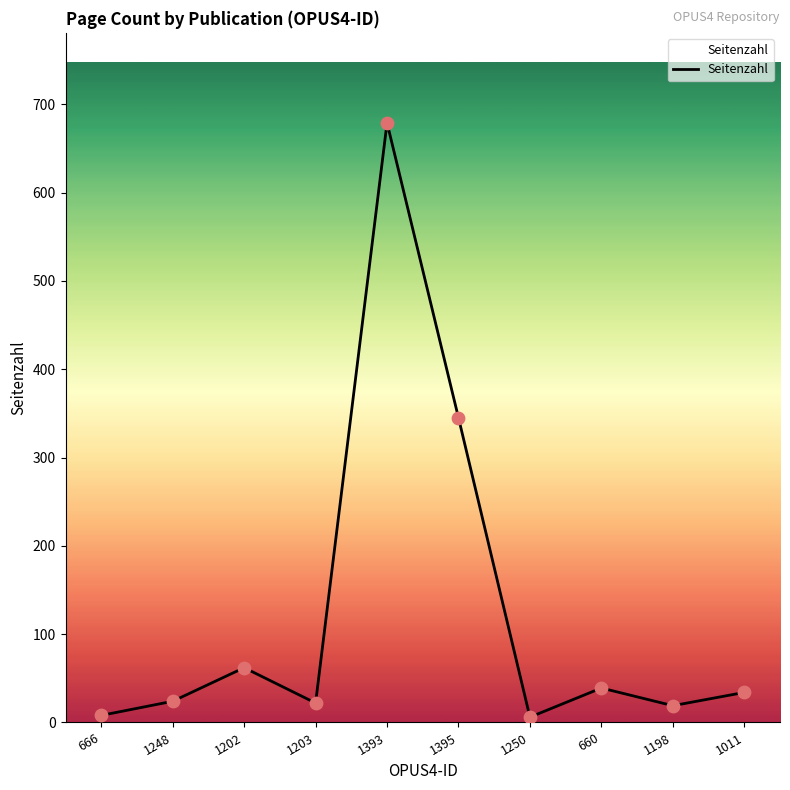

Which has a higher value, 1393 or 1248?

1393